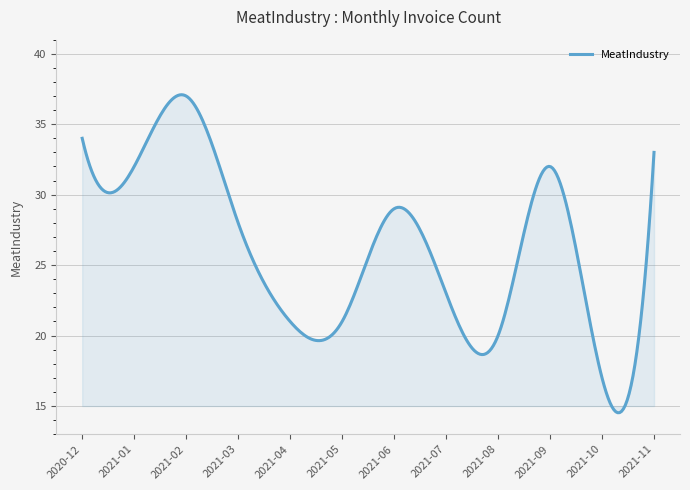

What is the difference between the maximum and minimum values?

22.6